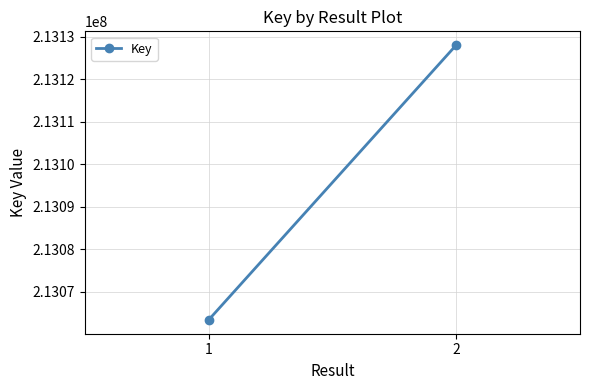

What is the sum of the values at 2 and 1?

426191472